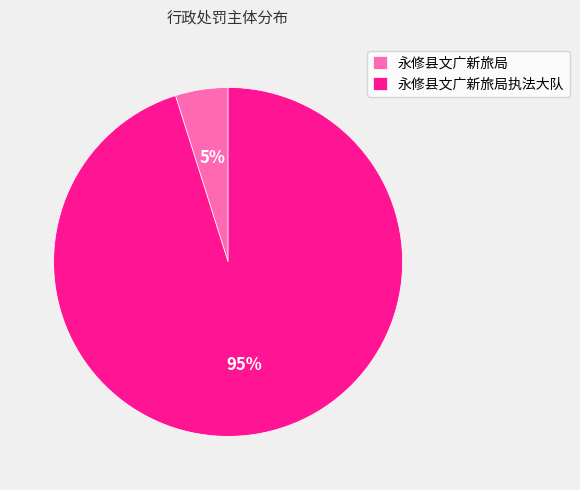

Is it true that 永修县文广新旅局 is 15% of the pie?

False